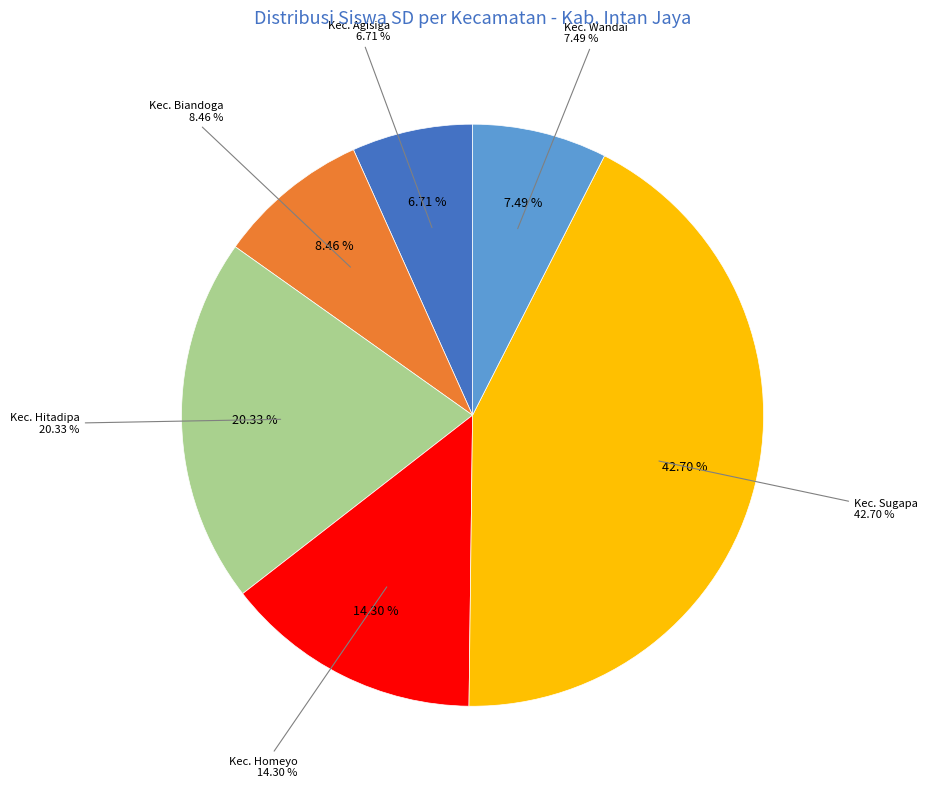

Count the number of slices in the pie.

6